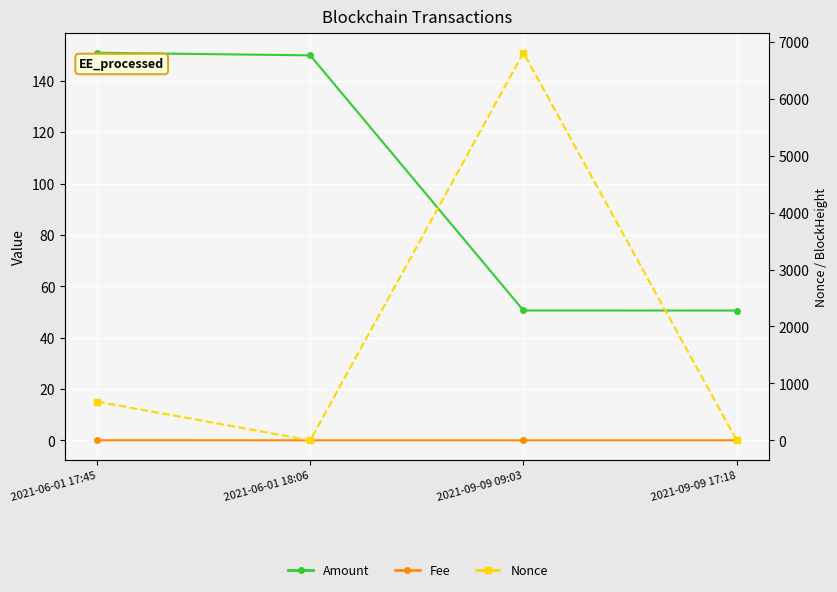

What is the label of the 2nd point from the right?

2021-09-09 09:03